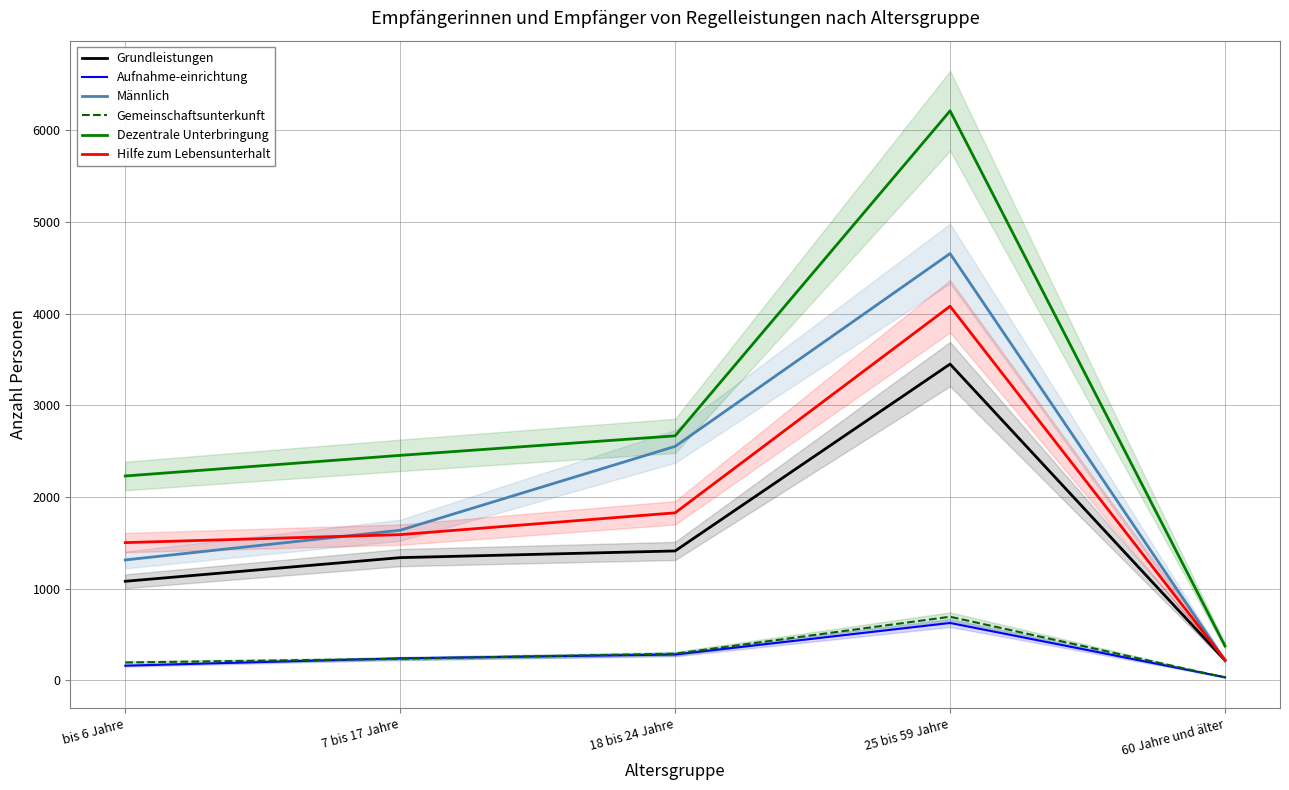

True or false: Grundleistungen and Hilfe zum Lebensunterhalt cross at least once.

False